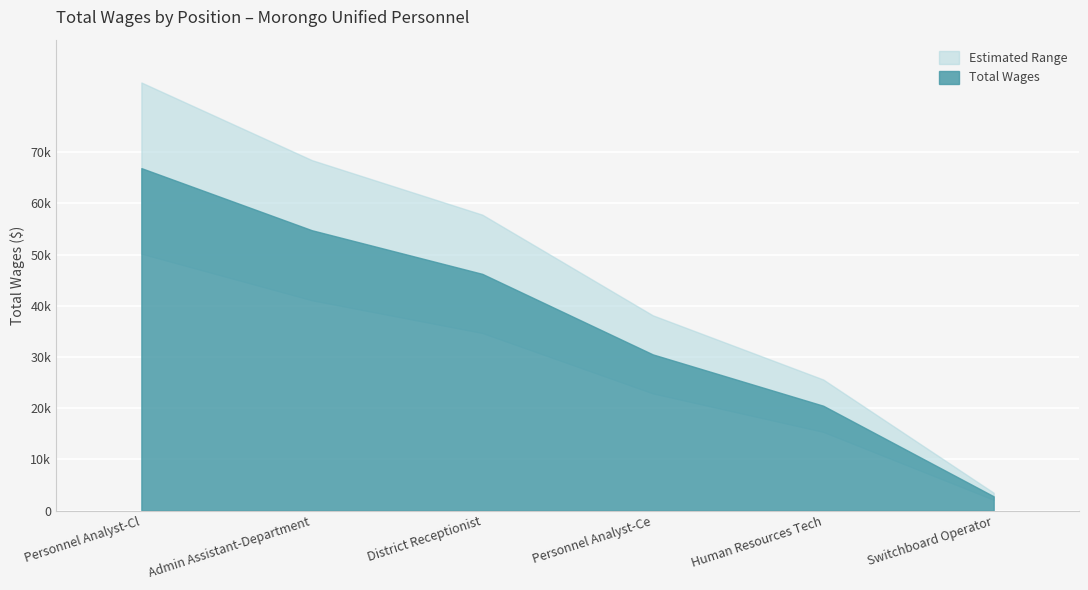

Which label corresponds to the largest value in the chart?

Personnel Analyst-Cl